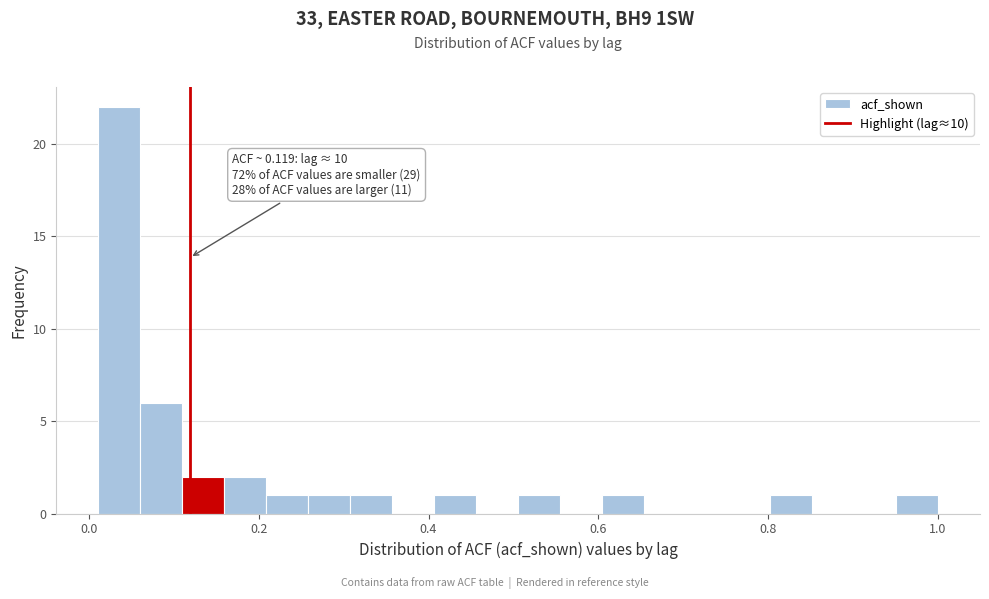

Read against the x-axis, roughly where is the centre of the tallest bar?

0.04